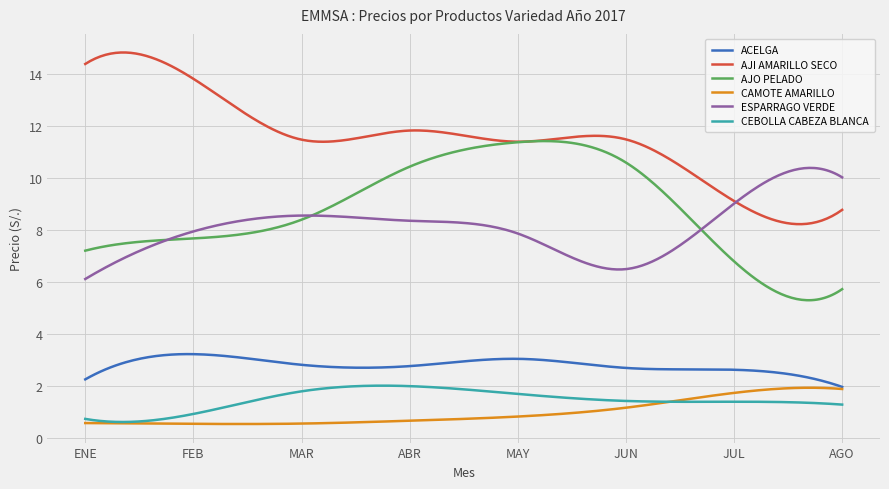

Which series has the largest total across all categories?

AJI AMARILLO SECO